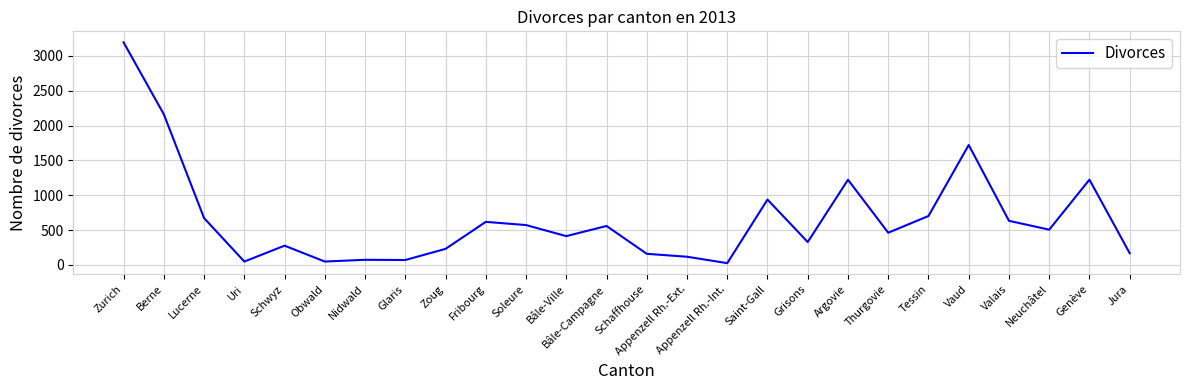

Read the value at Jura.

167